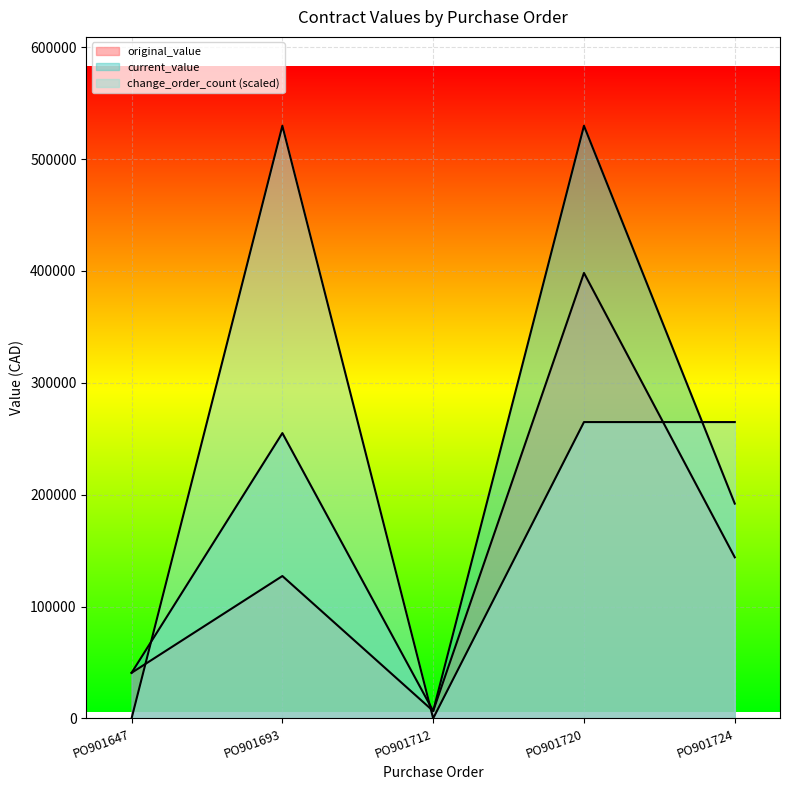

At PO901693, list the series in order from largest to smallest.

change_order_count, current_value, original_value